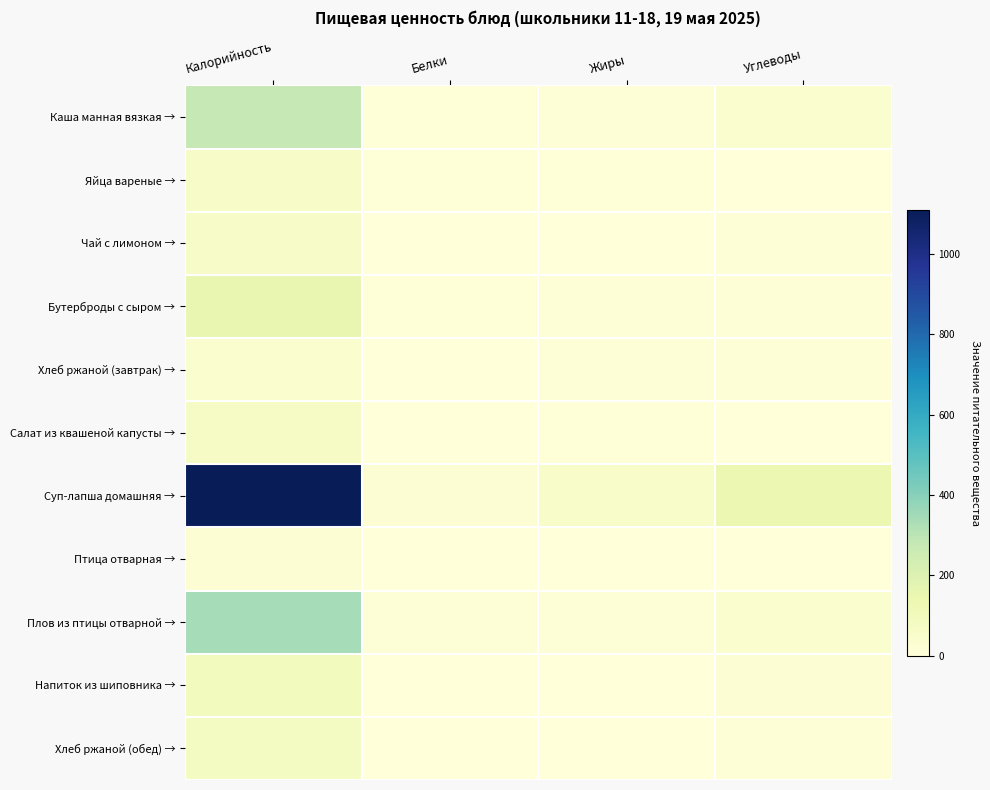

Between Калорийность and Белки, which is larger?

Калорийность